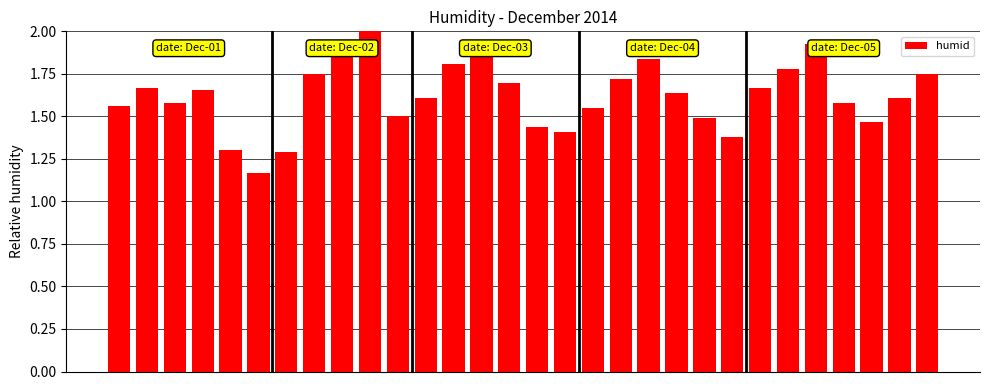

How many bars are there in total?

30